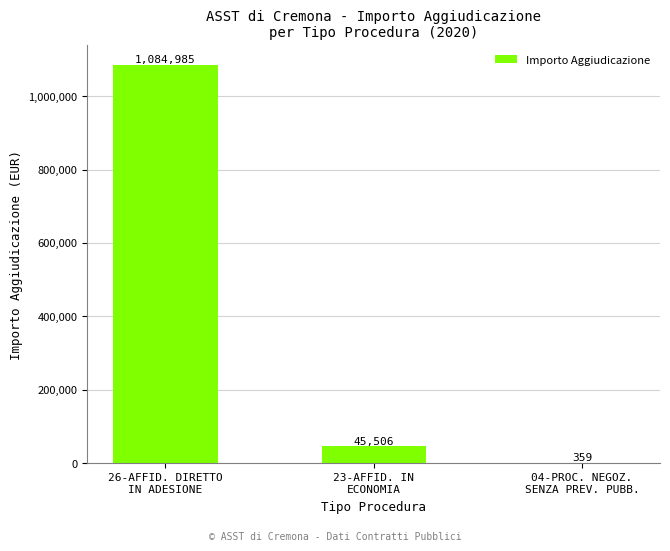

At which label does the data first exceed 45505?

26-AFFID. DIRETTO
IN ADESIONE